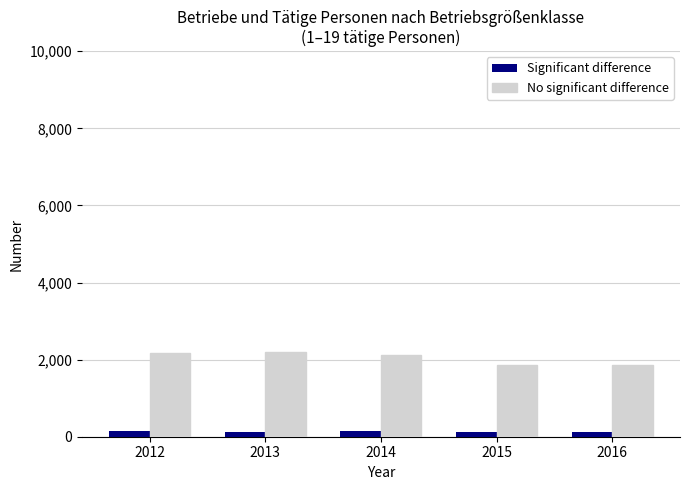

How many bars are there in total?

10